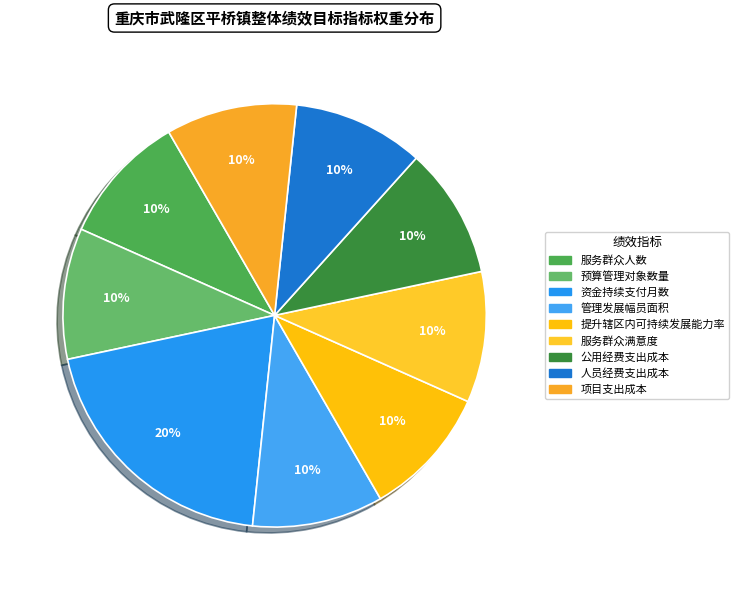

True or false: 提升辖区内可持续发展能力率 accounts for 1% of the total.

False